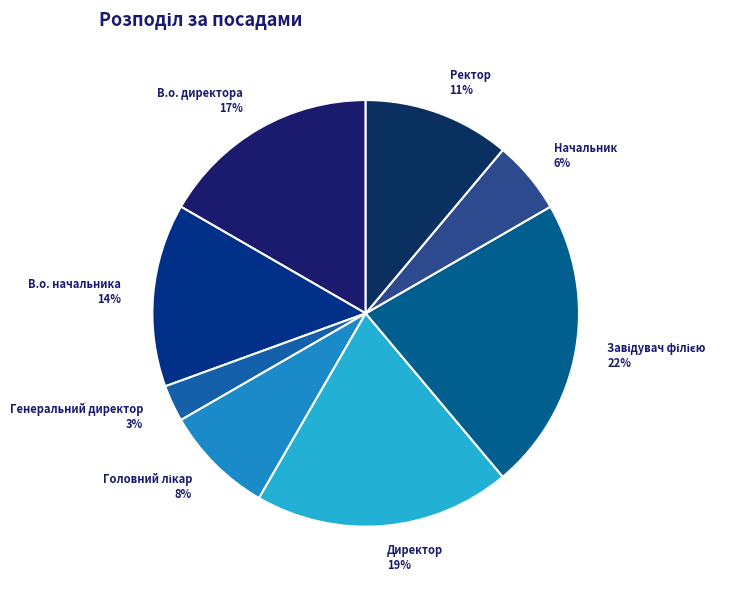

True or false: Директор 19% accounts for 19% of the total.

True